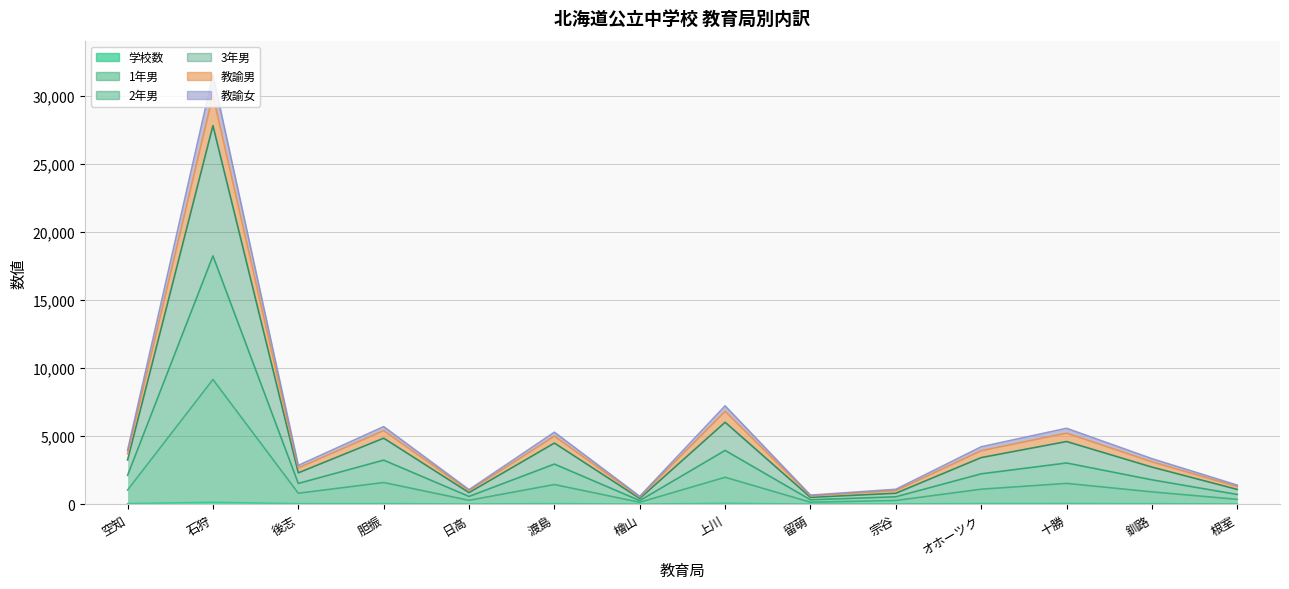

What is the label of the 12th point from the right?

後志